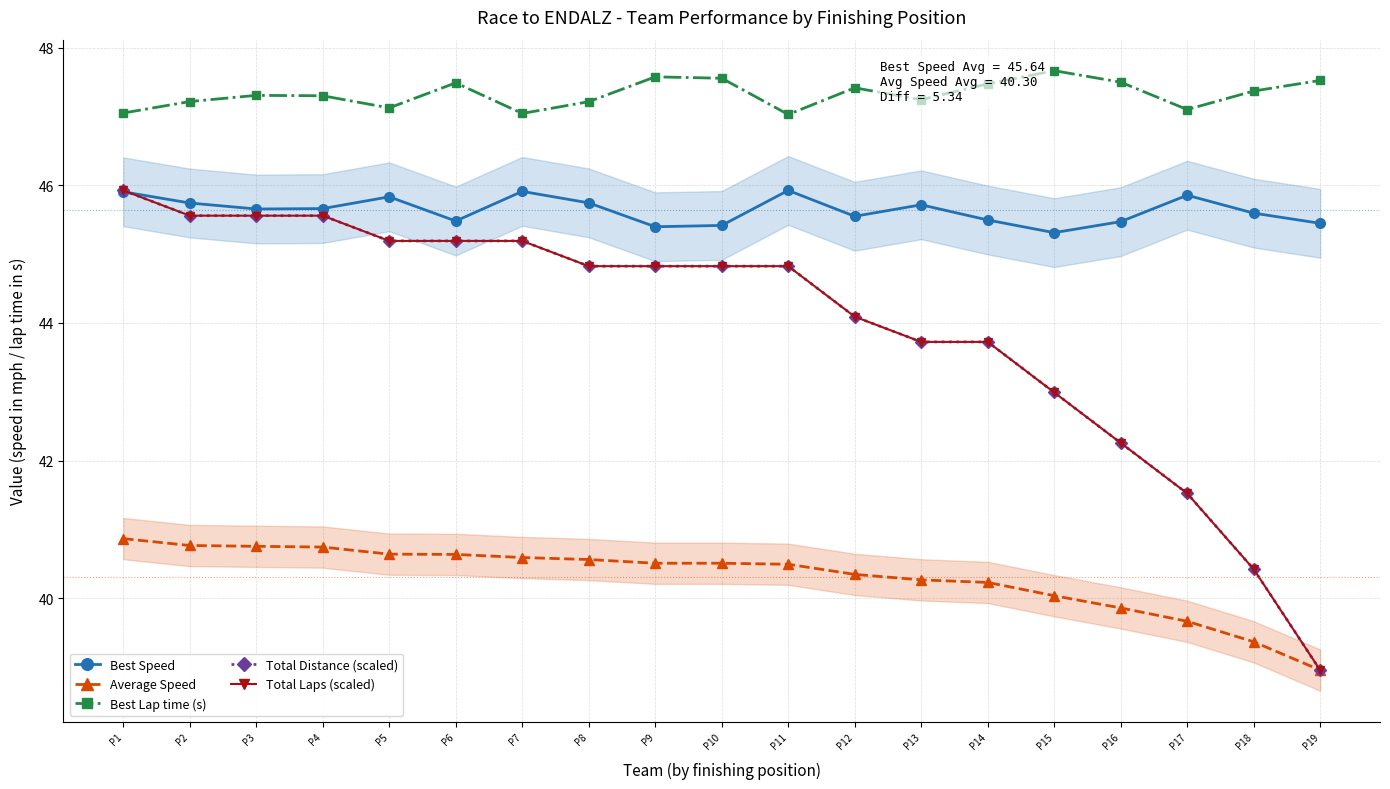

What is the greatest value displayed?

47.7